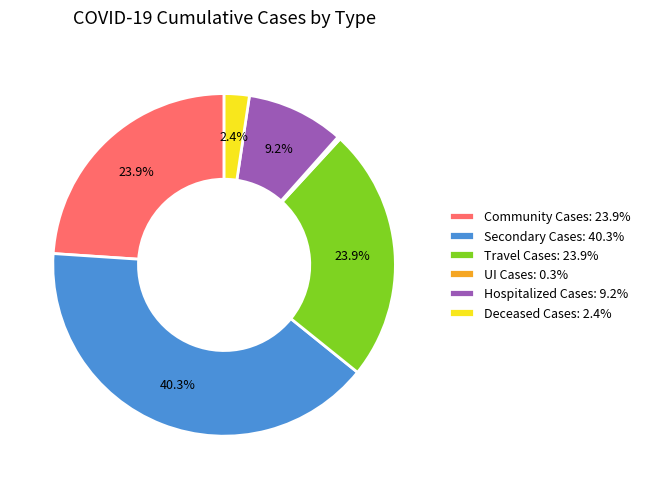

Is there a majority slice in this chart?

No